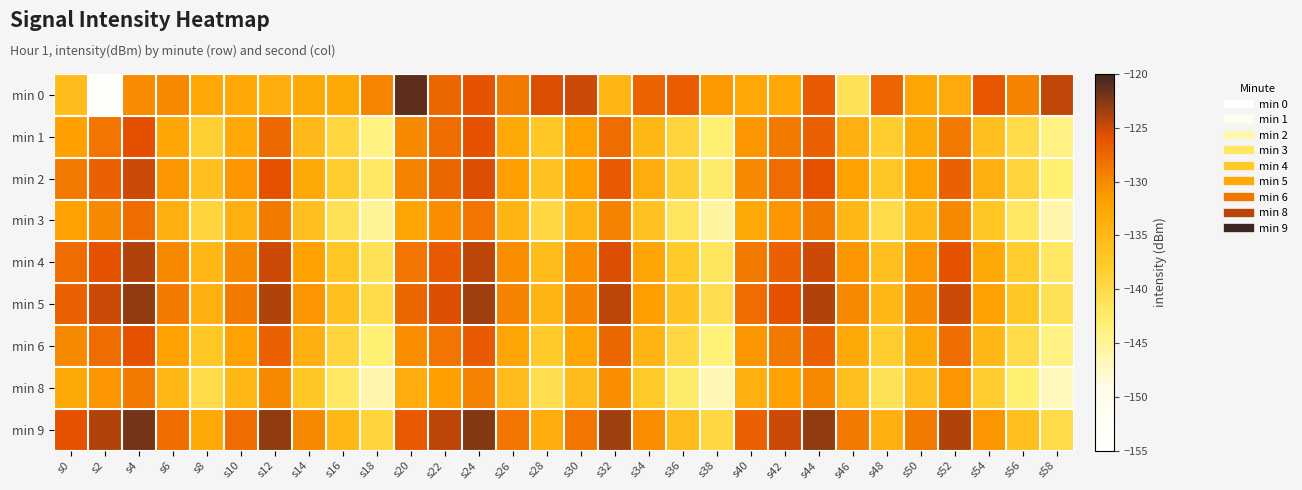

Which series has the largest range (max minus min)?

min 0